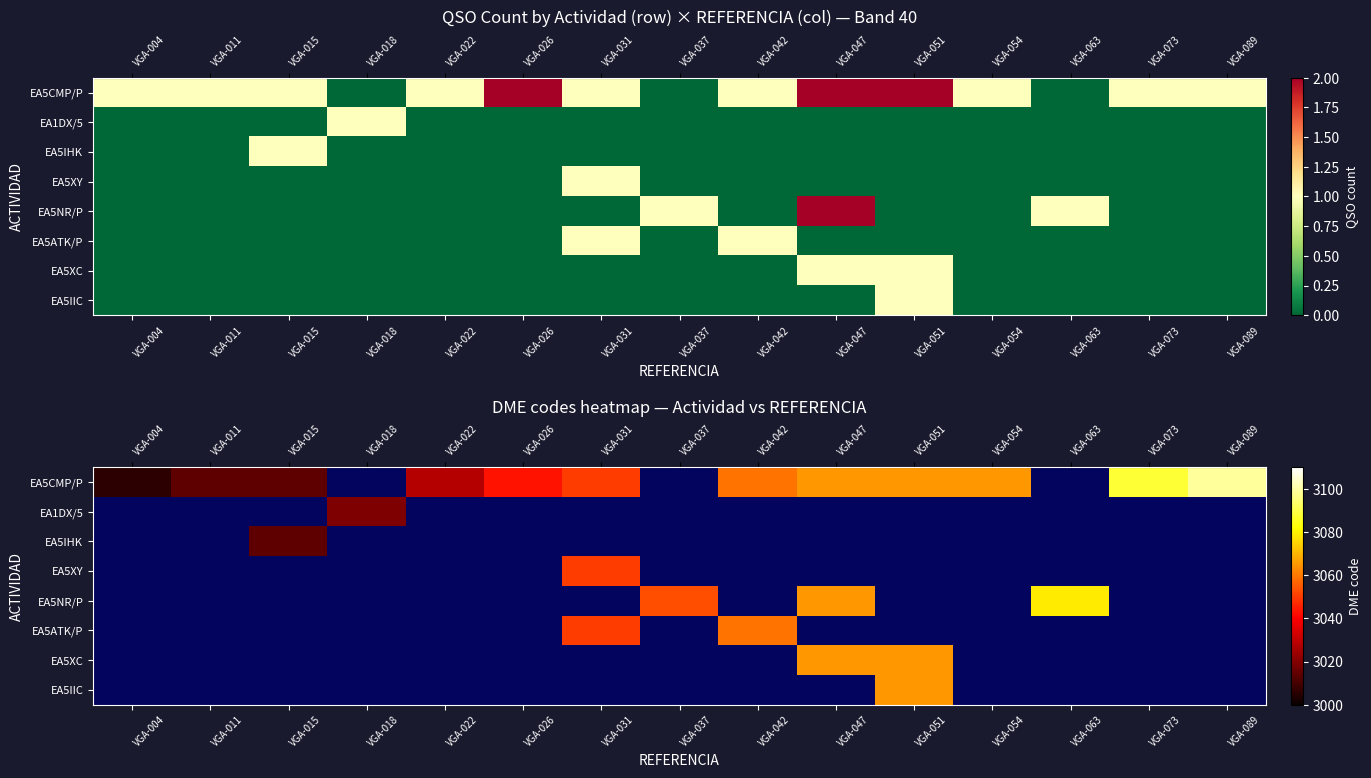

Which label corresponds to the largest value in the chart?

VGA-089